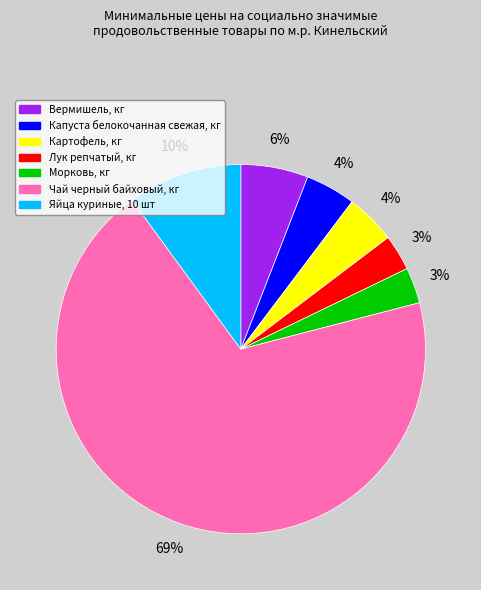

Do Чай черный байховый, кг and Вермишель, кг together represent more than half of the pie?

Yes